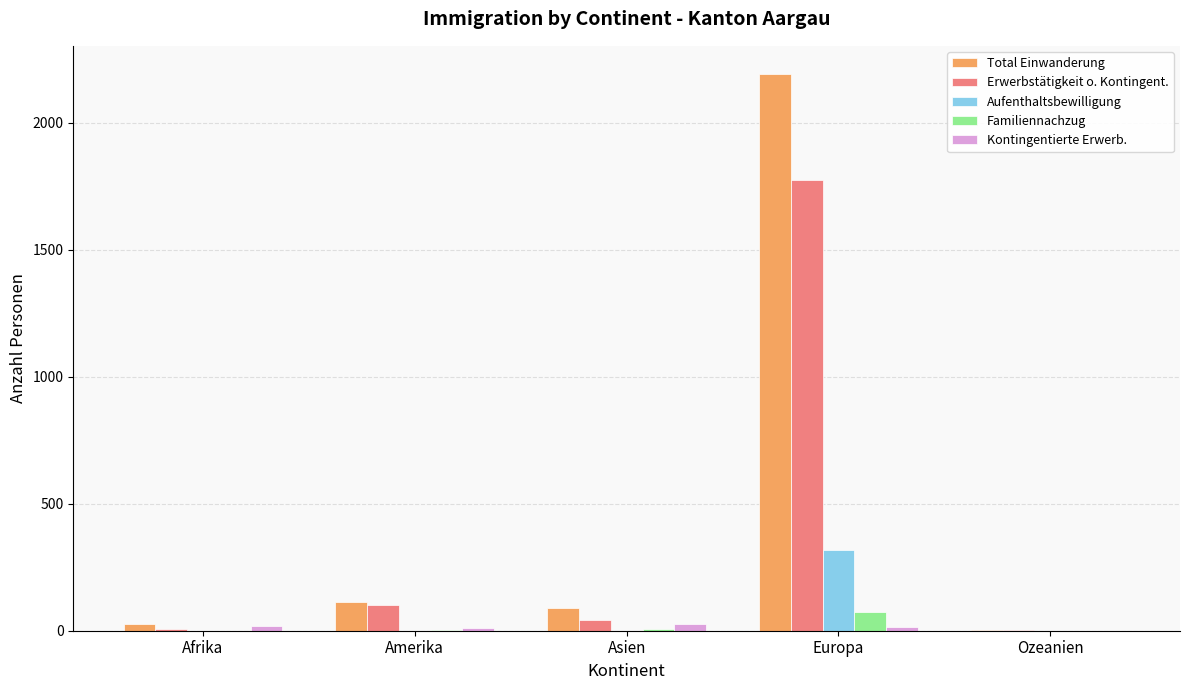

What is the greatest value displayed?

2193